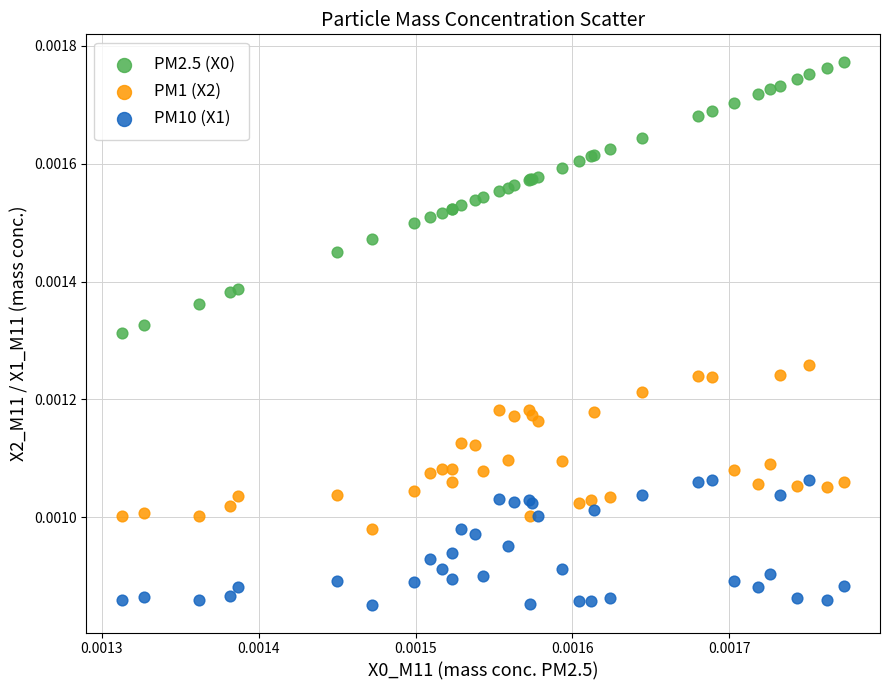

Which series reaches the minimum Y coordinate?

PM10 (X1)